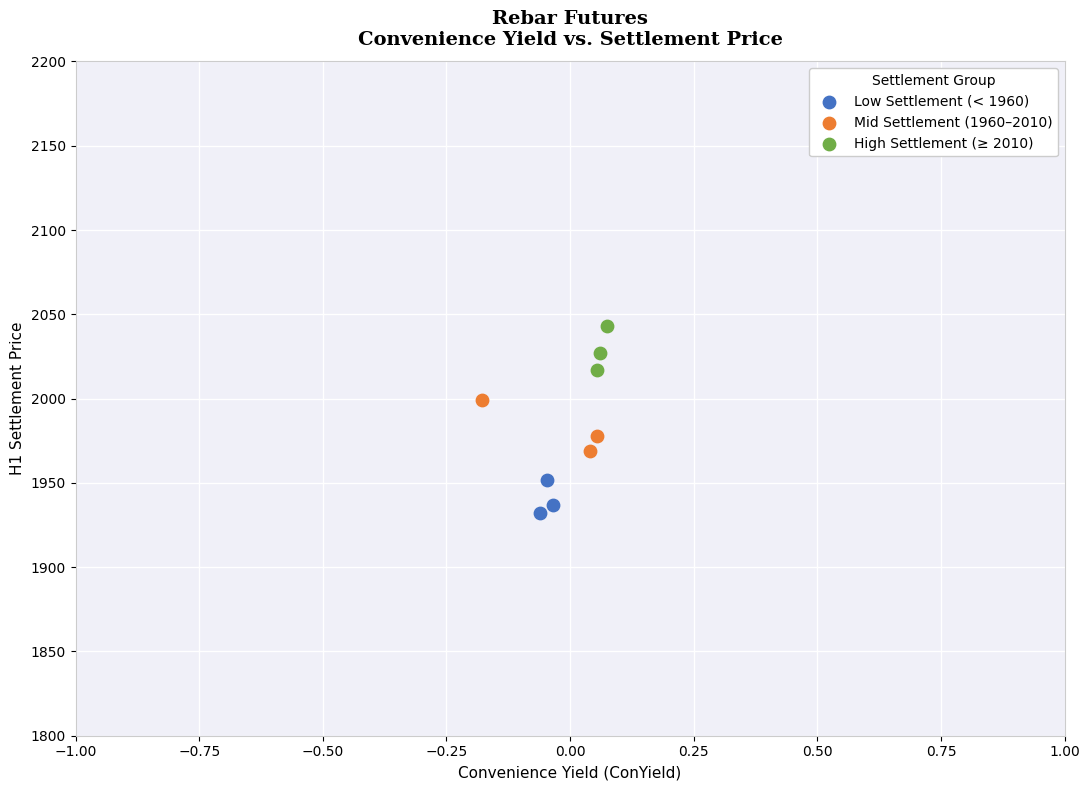

Which series contains the lowest Y value?

Low Settlement (< 1960)